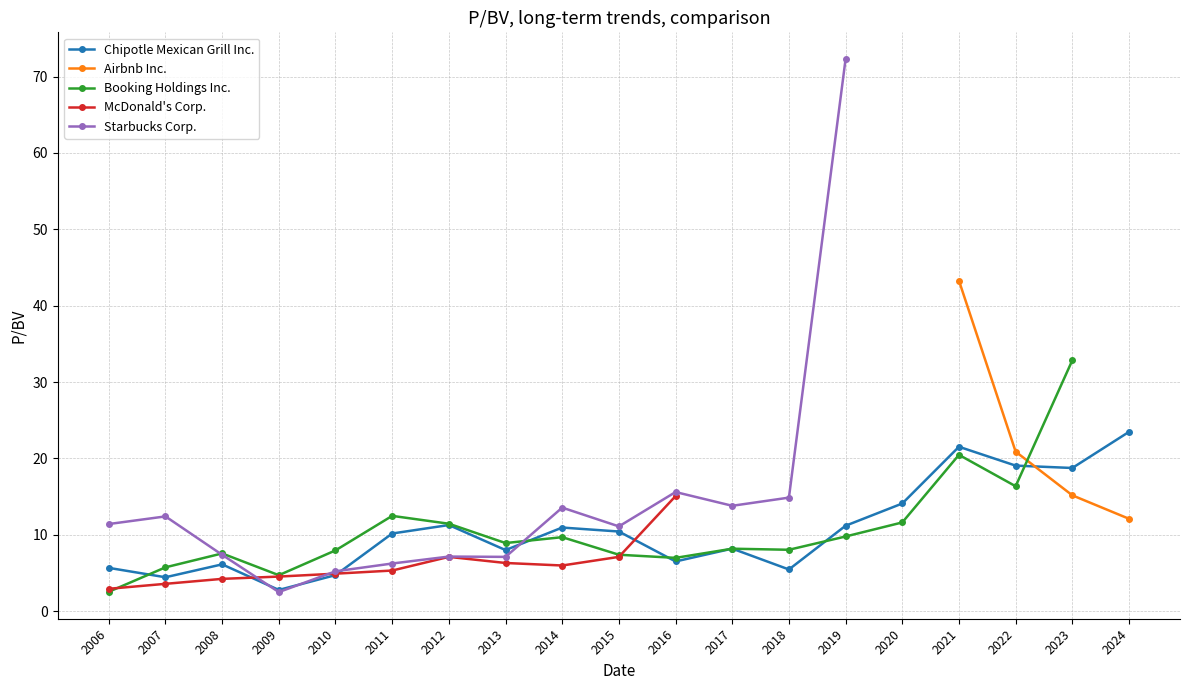

List the labels in order of Chipotle Mexican Grill Inc. value, largest first.

2024, 2021, 2022, 2023, 2020, 2012, 2019, 2014, 2015, 2011, 2017, 2013, 2016, 2008, 2006, 2018, 2010, 2007, 2009